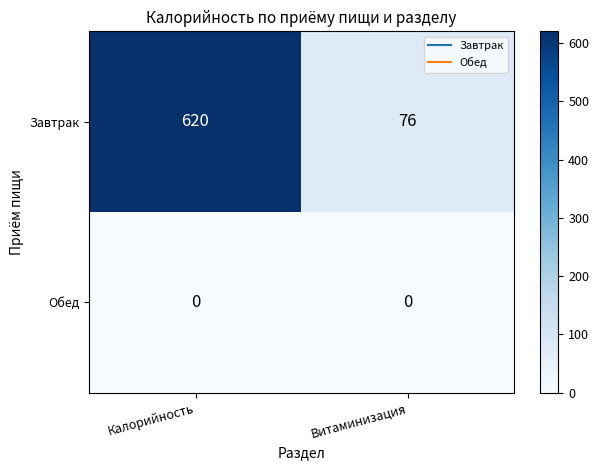

What is the sum of all Завтрак values?

696